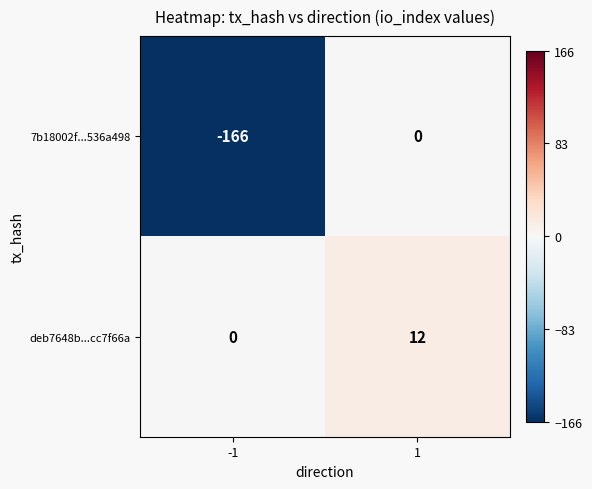

What is the average value of the deb7648b...cc7f66a series?

6